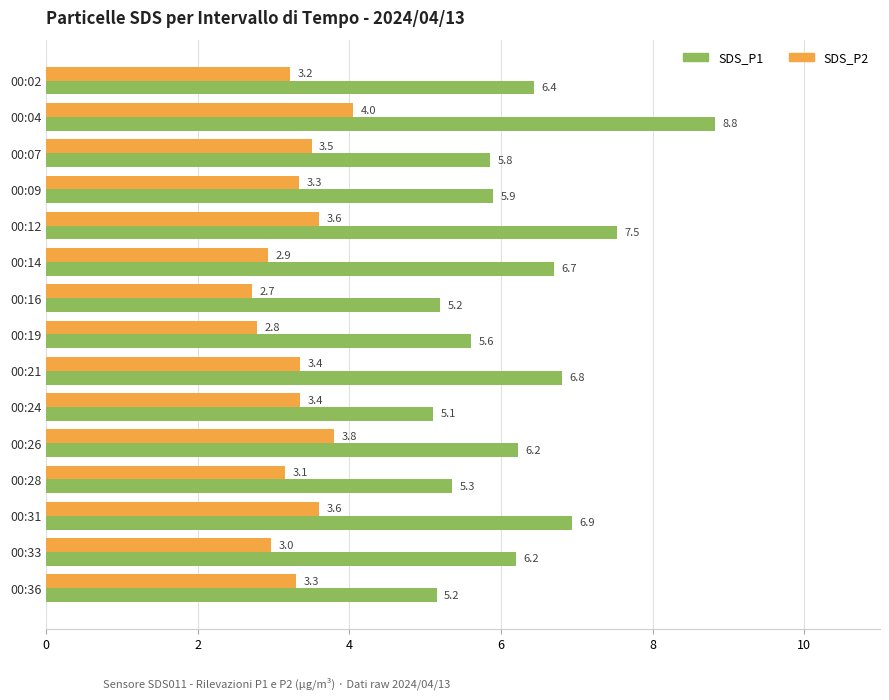

Which series has the largest range (max minus min)?

SDS_P1